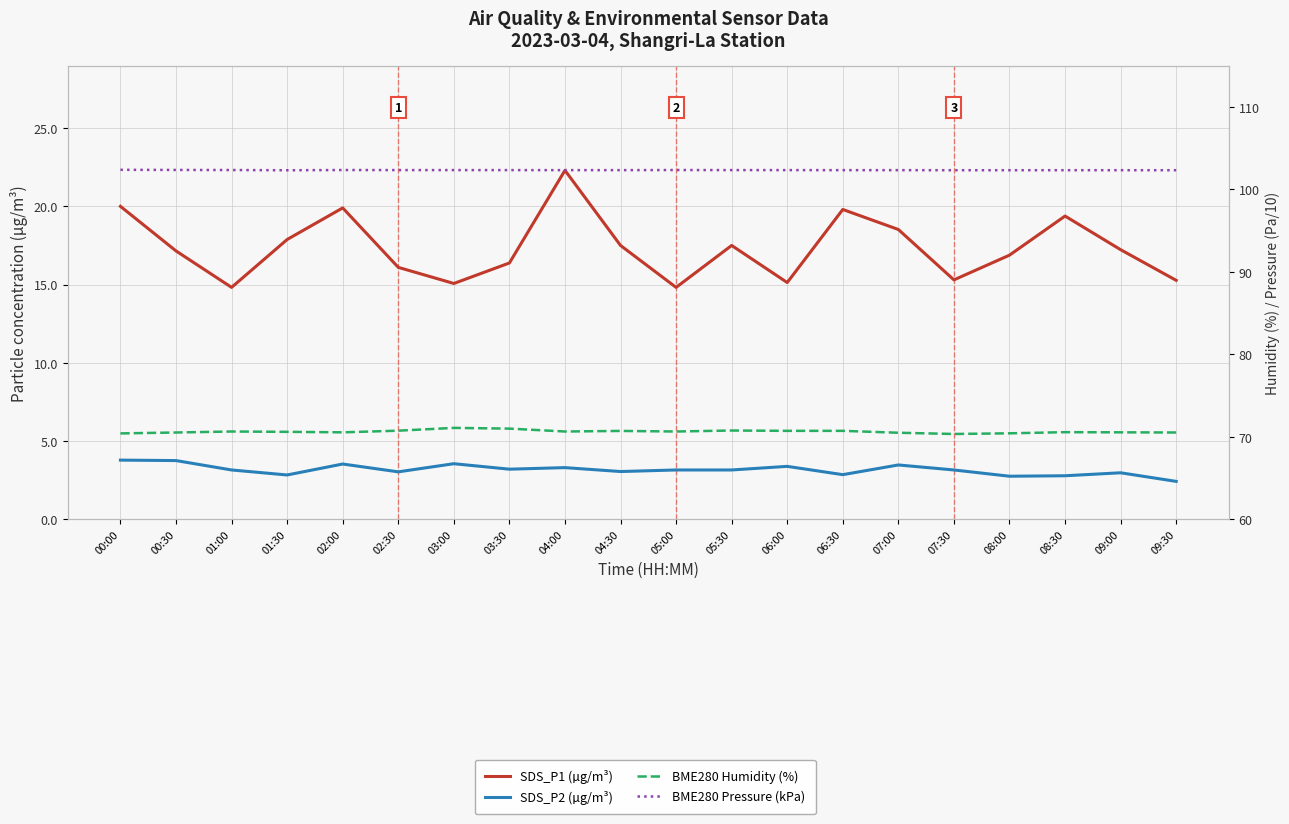

Does the chart have visible grid lines?

Yes